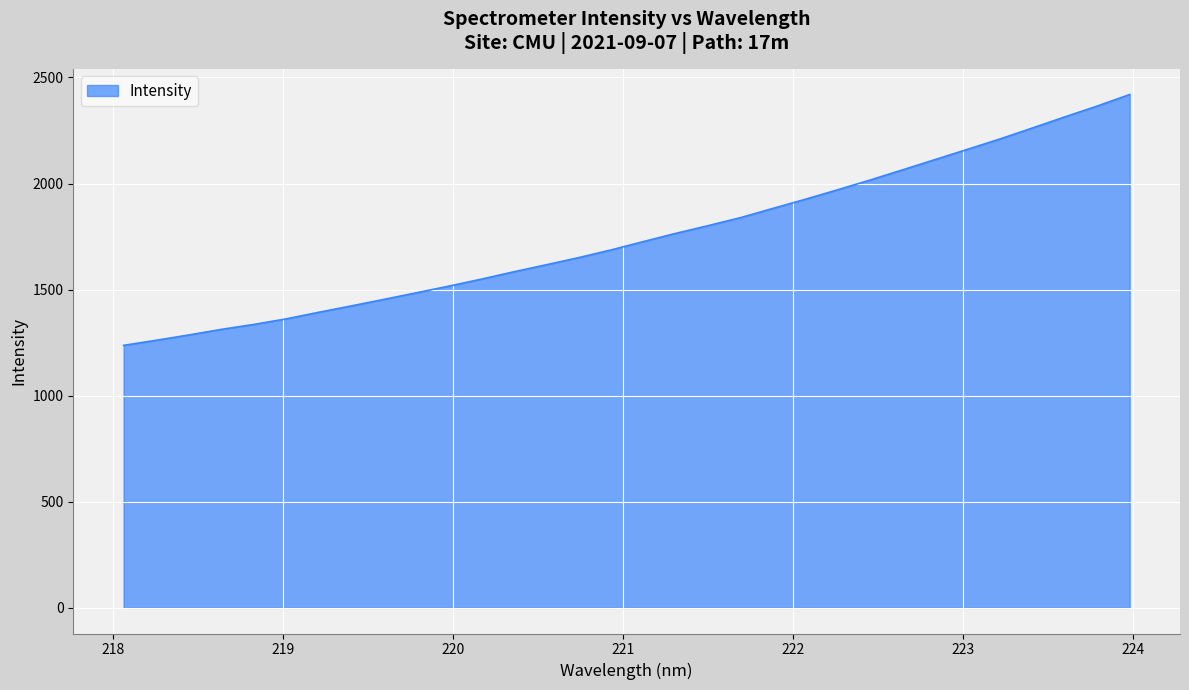

What is the difference between the maximum and minimum values?

1182.4